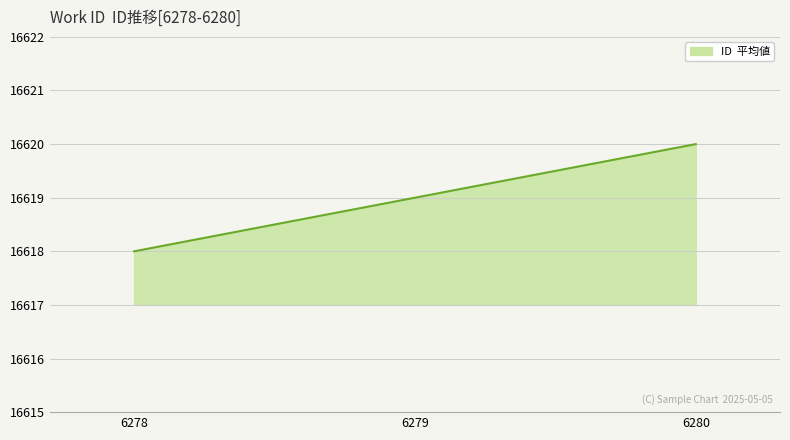

What is the change in value from 6279 to 6280?

+1